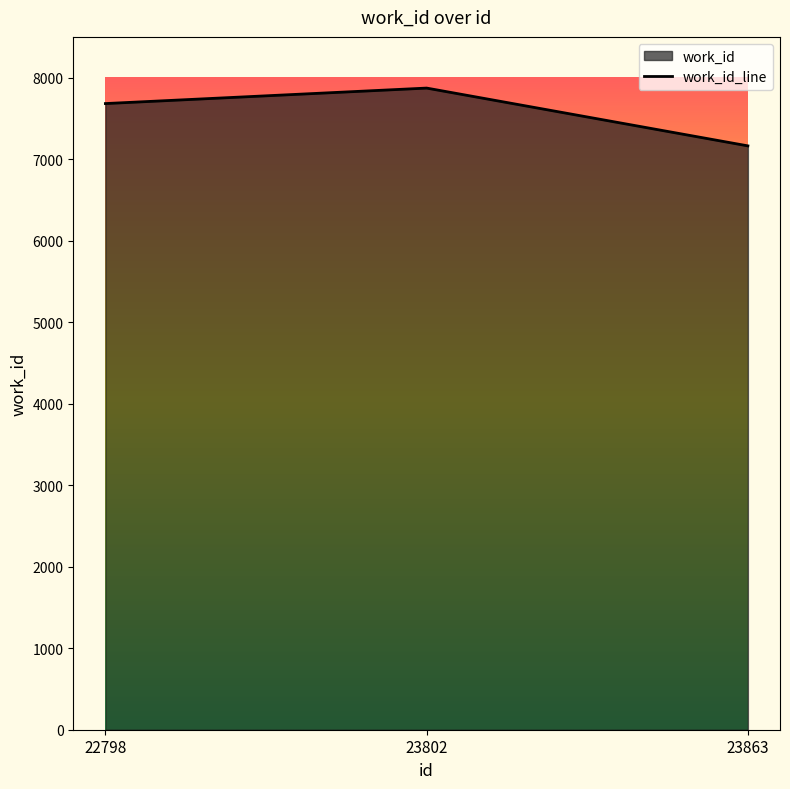

Reading left to right, what are all the values shown in this chart?

22798=7682	23802=7872	23863=7163